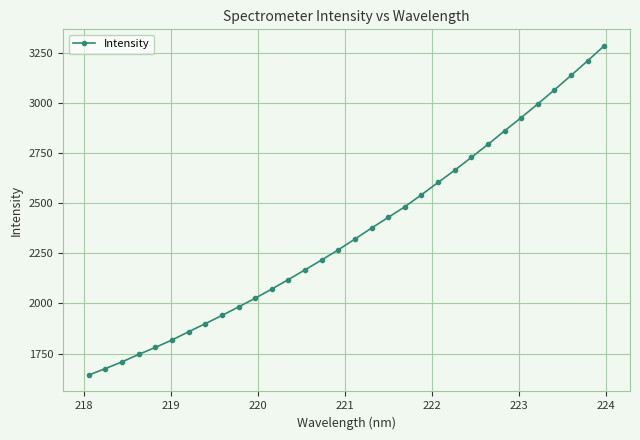

What is the value of the 14th point from the left?

2167.7